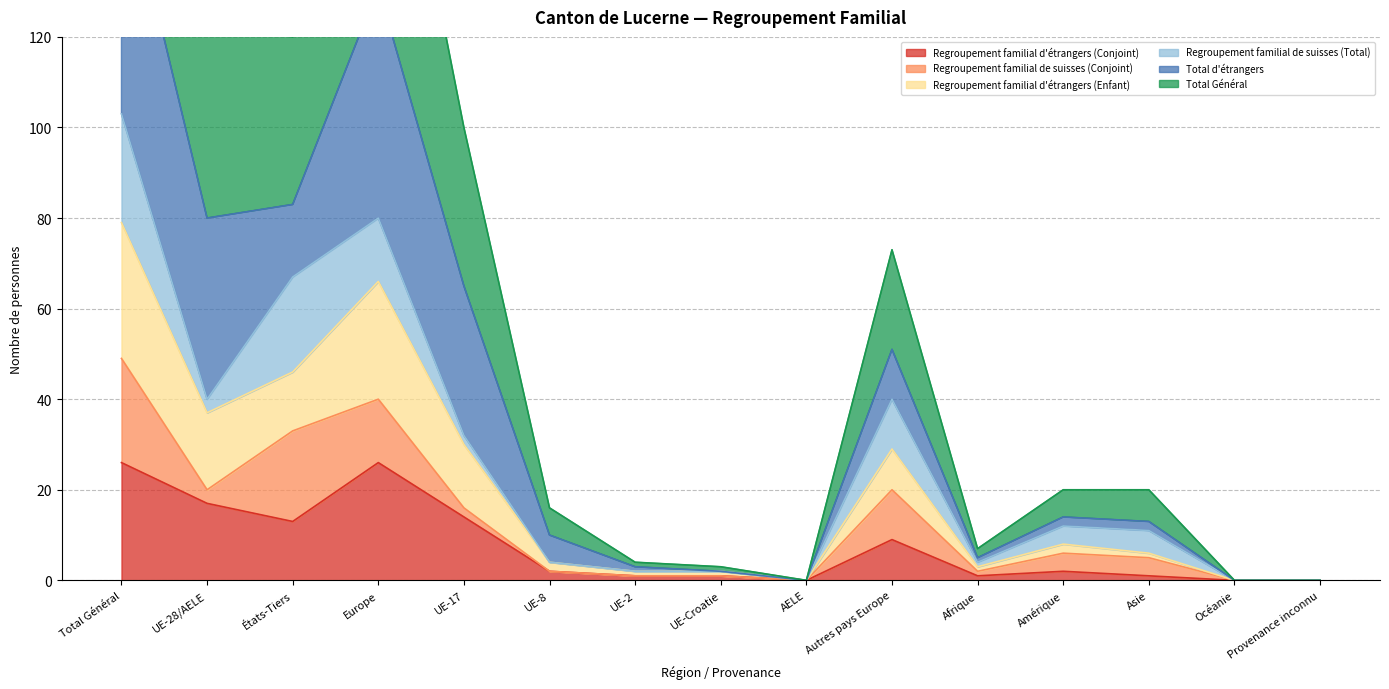

How many positive values does the Regroupement familial d'étrangers (Enfant) series have?

12